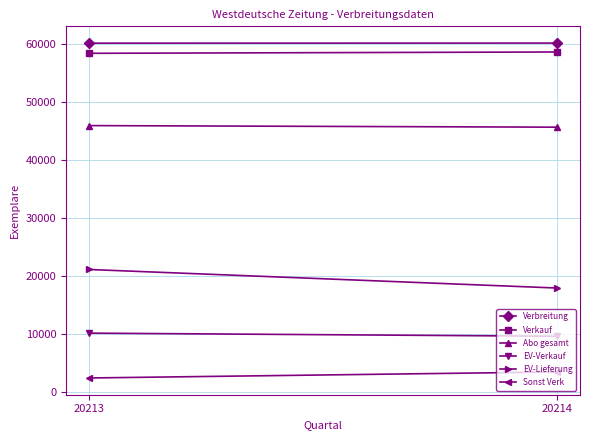

Reading left to right, list all the values displayed in this chart.

Verbreitung: 60085	60100
Verkauf: 58336	58564
Abo gesamt: 45875	45603
EV-Verkauf: 10096	9560
EV-Lieferung: 21066	17874
Sonst Verk: 2365	3401